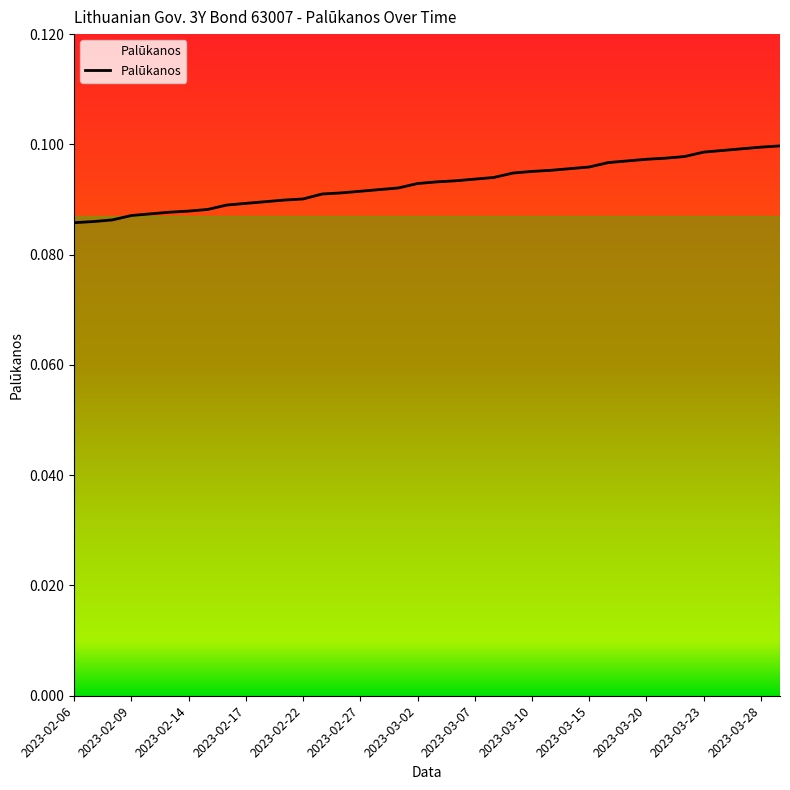

Rank the categories by value from lowest to highest.

2023-02-06, 2023-02-07, 2023-02-08, 2023-02-09, 2023-02-10, 2023-02-13, 2023-02-14, 2023-02-15, 2023-02-16, 2023-02-17, 2023-02-20, 2023-02-21, 2023-02-22, 2023-02-23, 2023-02-24, 2023-02-27, 2023-02-28, 2023-03-01, 2023-03-02, 2023-03-03, 2023-03-06, 2023-03-07, 2023-03-08, 2023-03-09, 2023-03-10, 2023-03-13, 2023-03-14, 2023-03-15, 2023-03-16, 2023-03-17, 2023-03-20, 2023-03-21, 2023-03-22, 2023-03-23, 2023-03-24, 2023-03-27, 2023-03-28, 2023-03-29